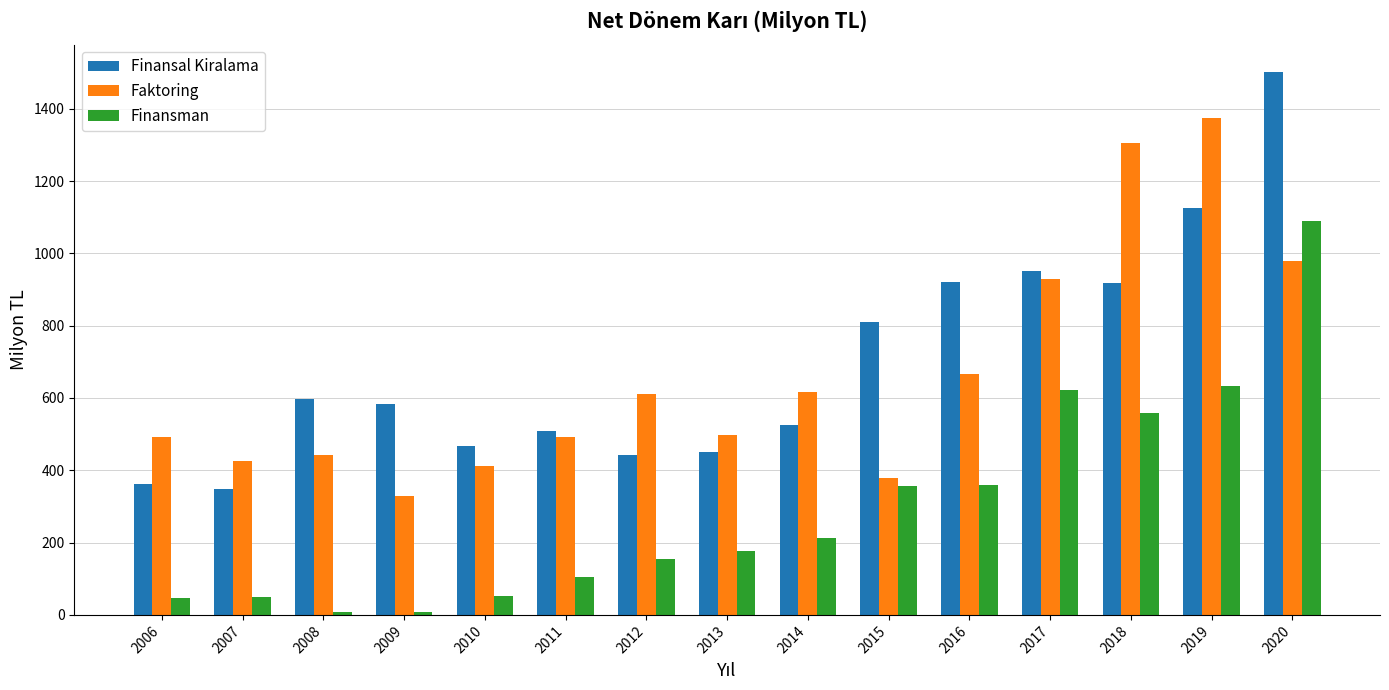

How many groups of bars are there?

15